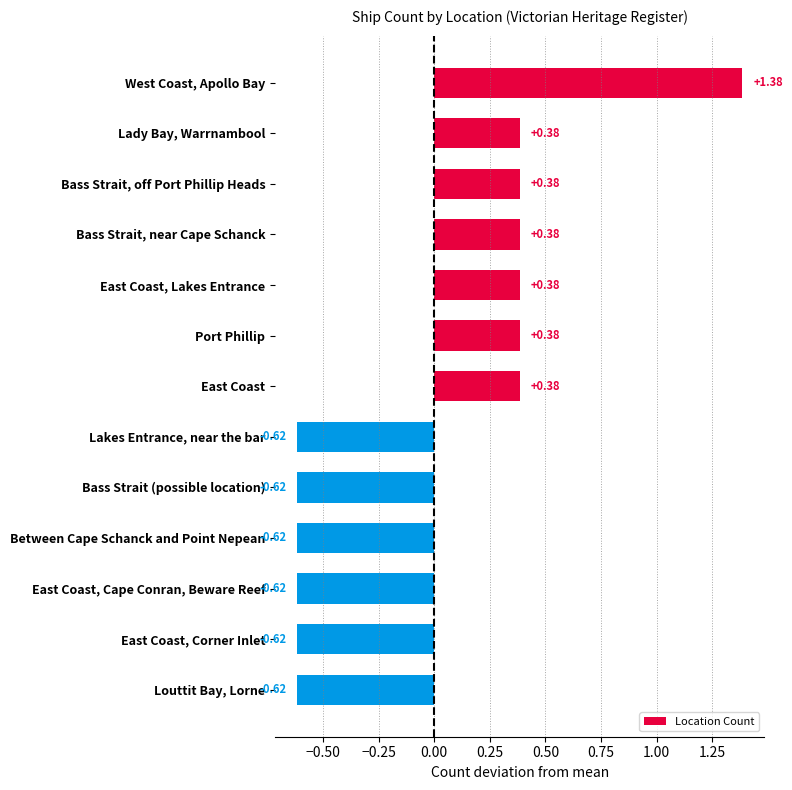

What is the change in value from East Coast, Lakes Entrance to Between Cape Schanck and Point Nepean?

-1.0